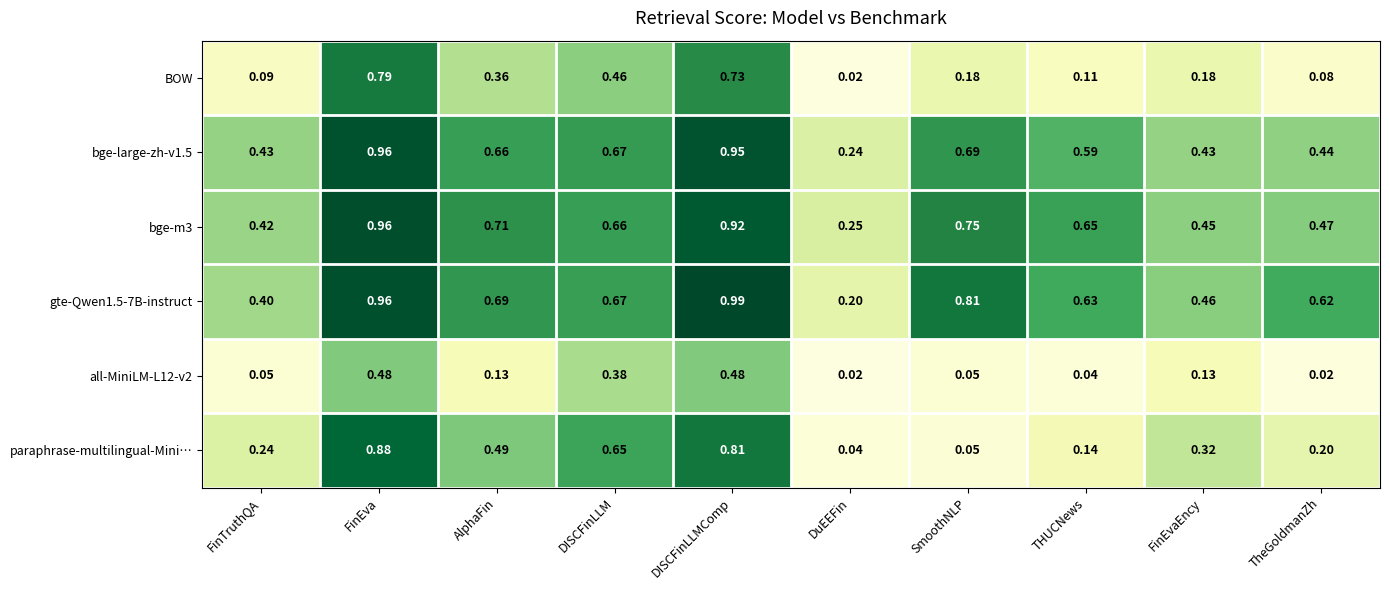

At which category does the chart reach its peak across all series?

DISCFinLLMComp